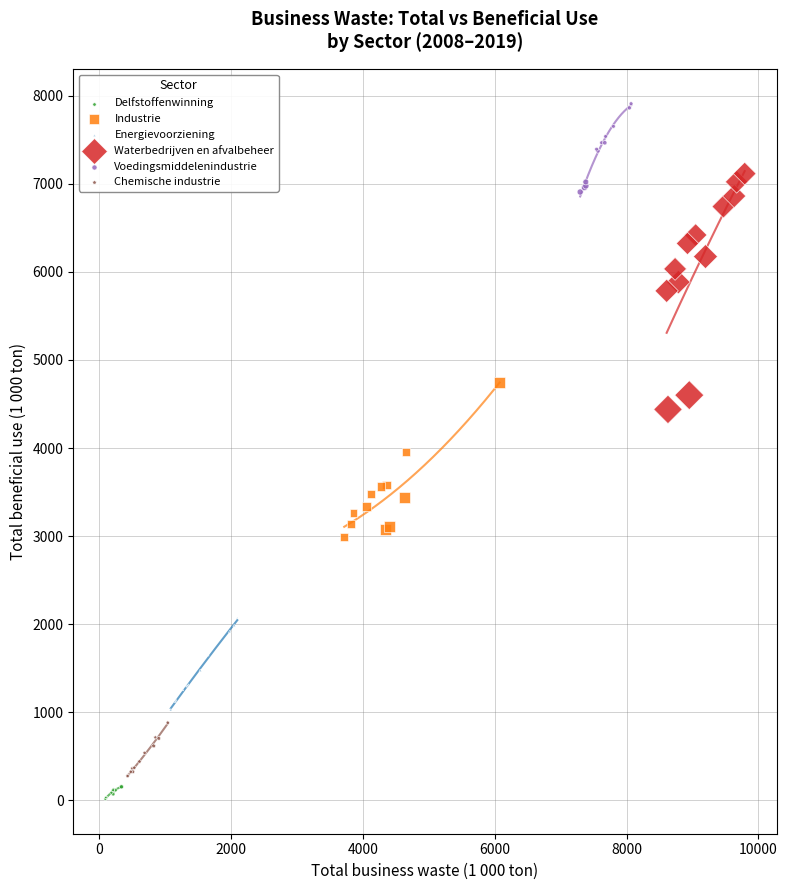

Which series reaches the minimum Y coordinate?

Delfstoffenwinning